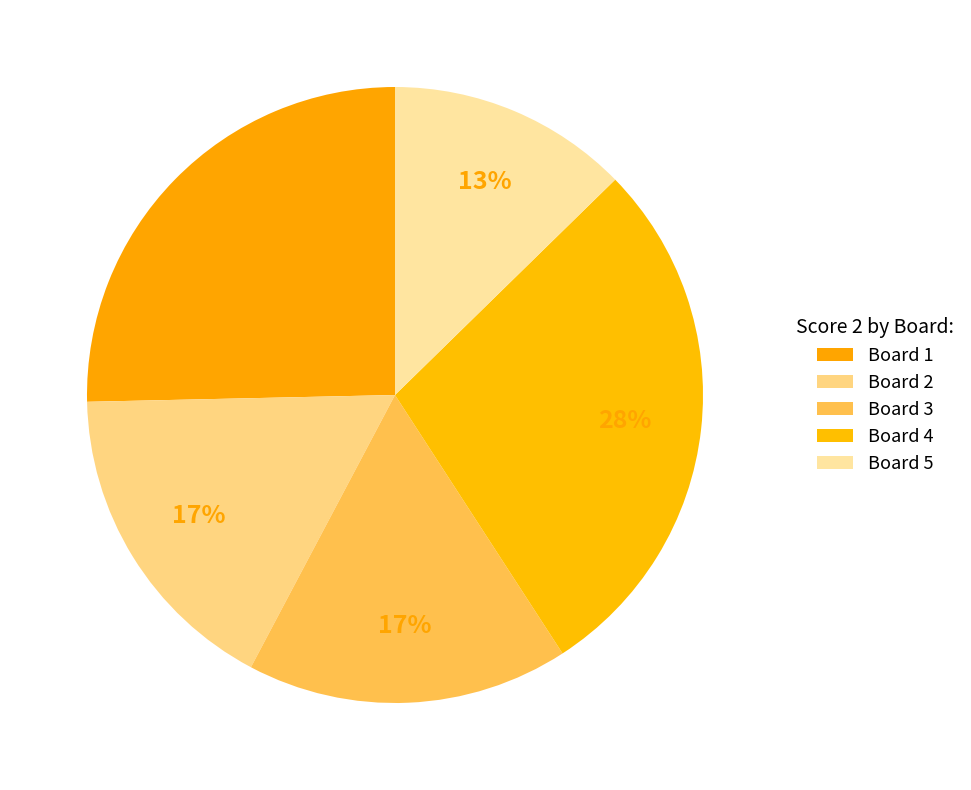

How many slices are in this pie chart?

5